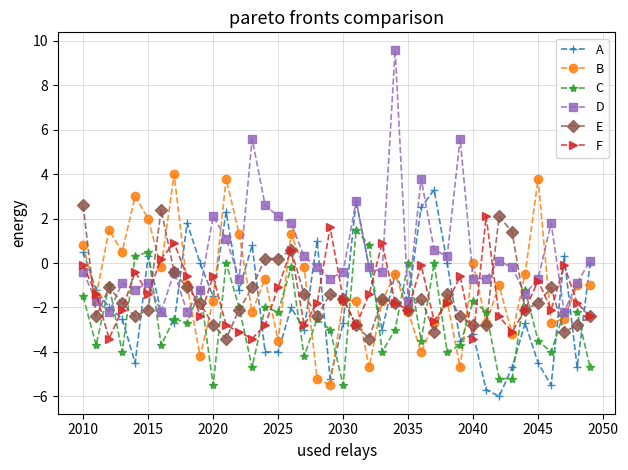

Which series has the largest range (max minus min)?

D